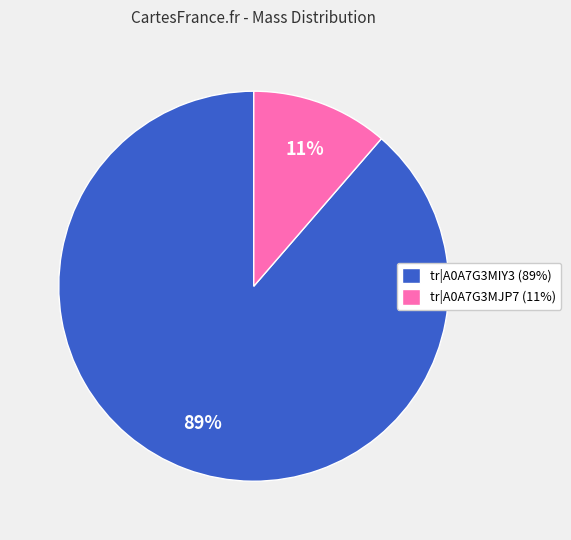

How many segments does this pie chart have?

2